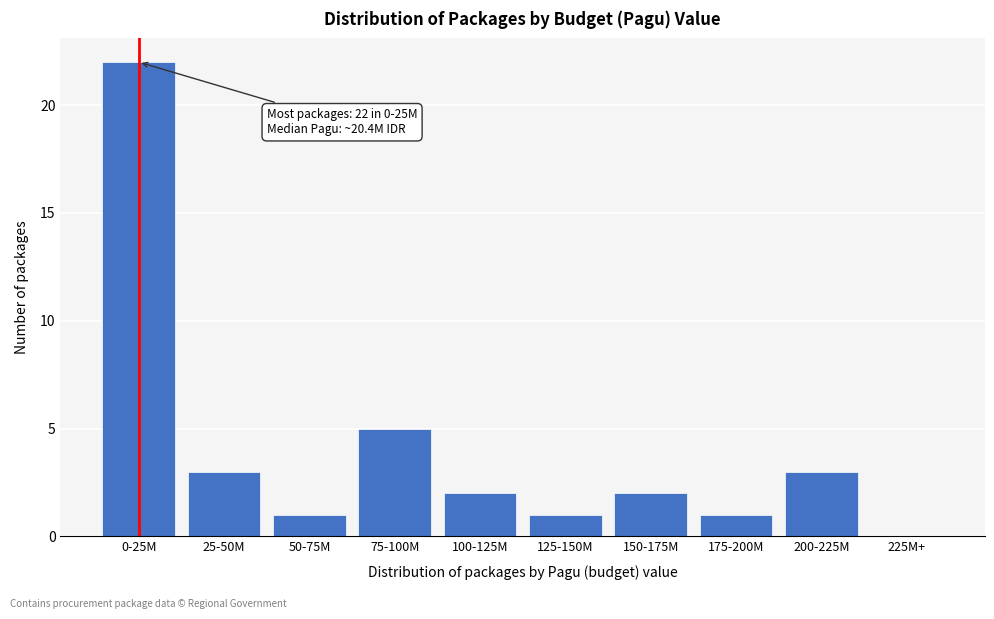

Reading right to left, list all the values displayed in this chart.

225M+=0	200-225M=3	175-200M=1	150-175M=2	125-150M=1	100-125M=2	75-100M=5	50-75M=1	25-50M=3	0-25M=22